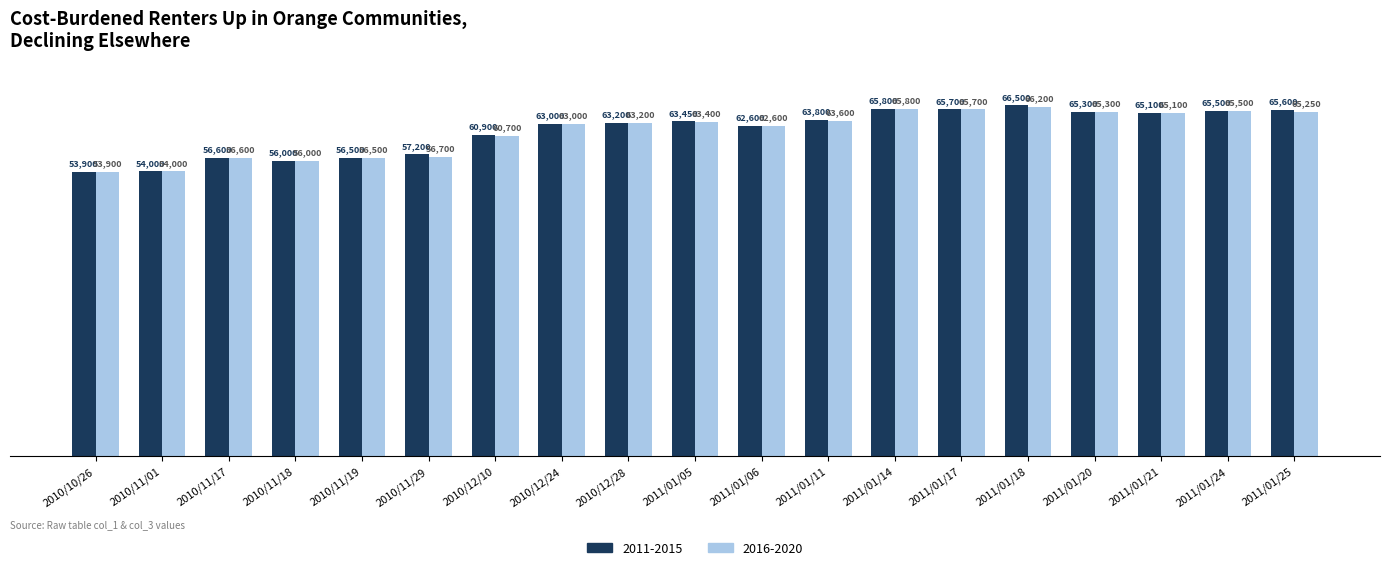

At how many categories does at least one series exceed 57890?

13